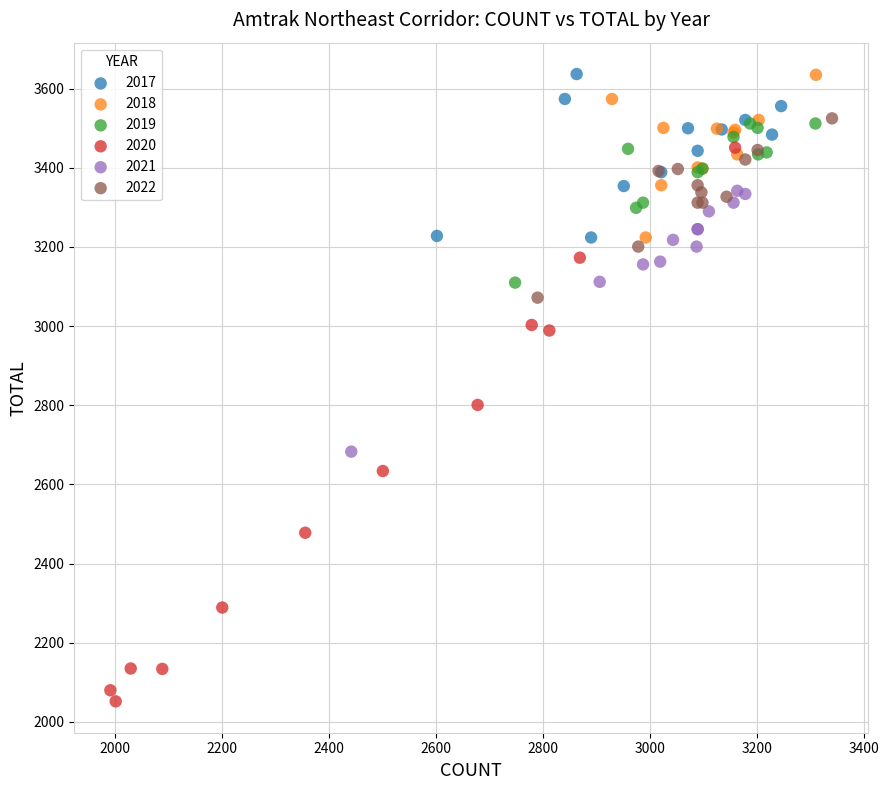

Which series reaches the minimum Y coordinate?

2020